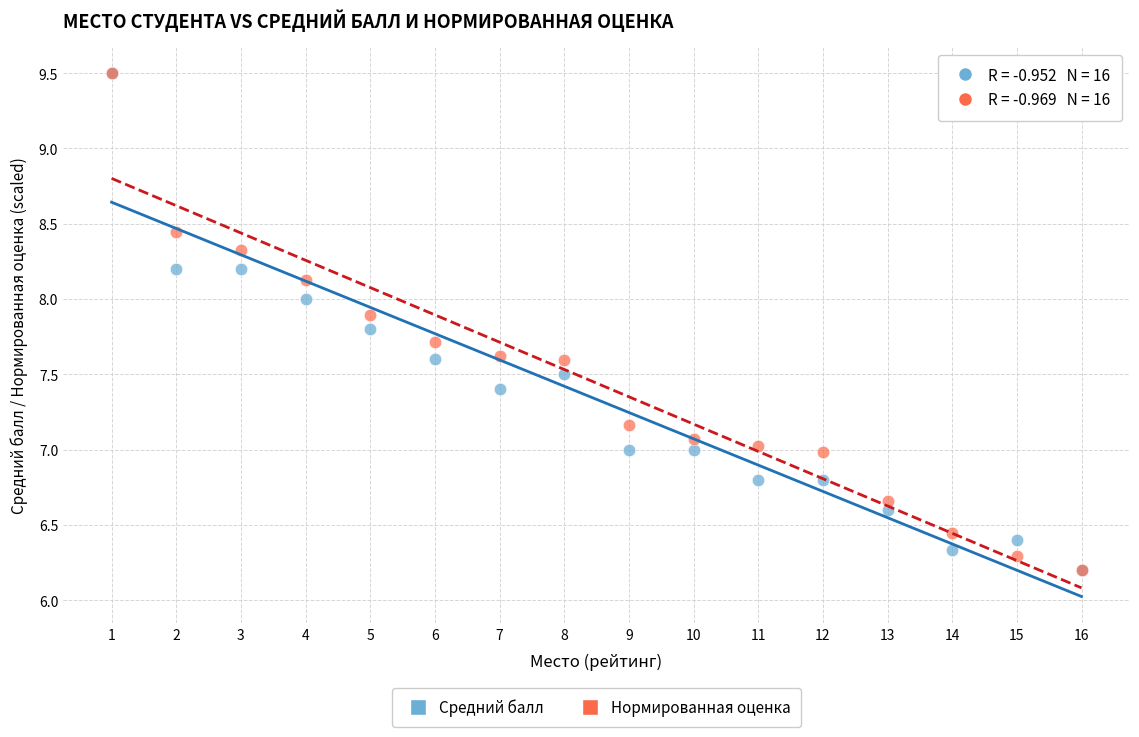

What are all the series names shown in the legend?

Средний балл, Нормированная оценка